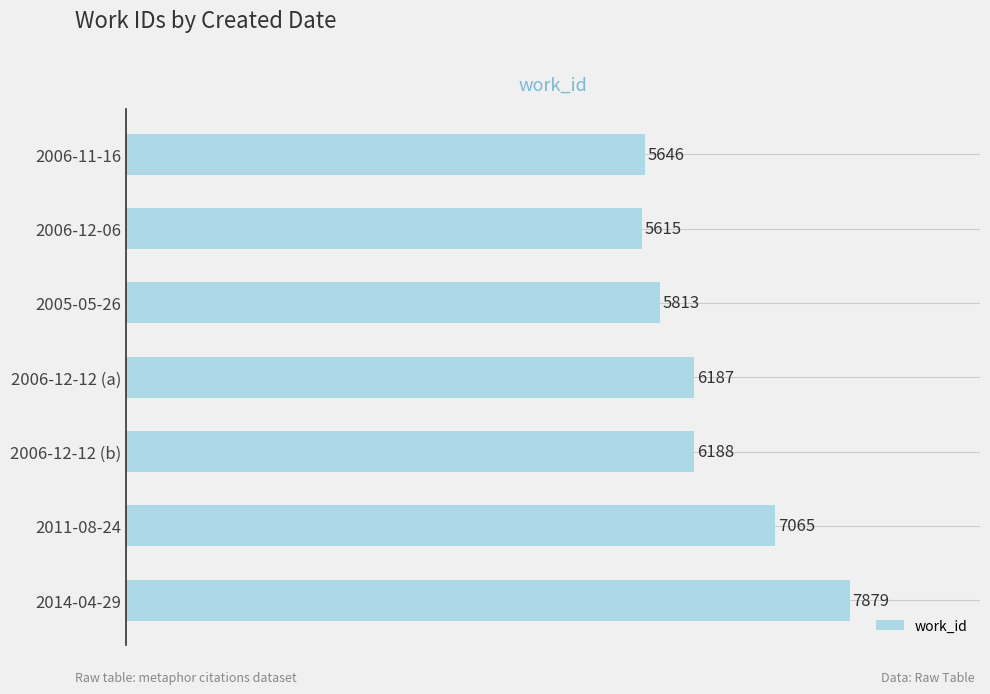

True or false: the data shows 6187 at 2006-12-12 (a).

True